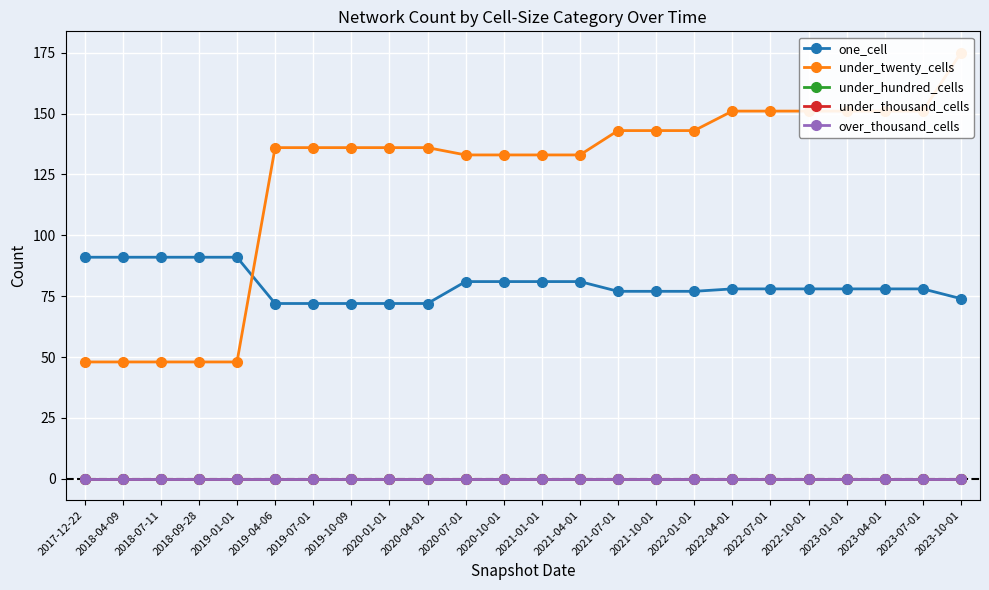

What is the lowest value of the under_twenty_cells series?

48